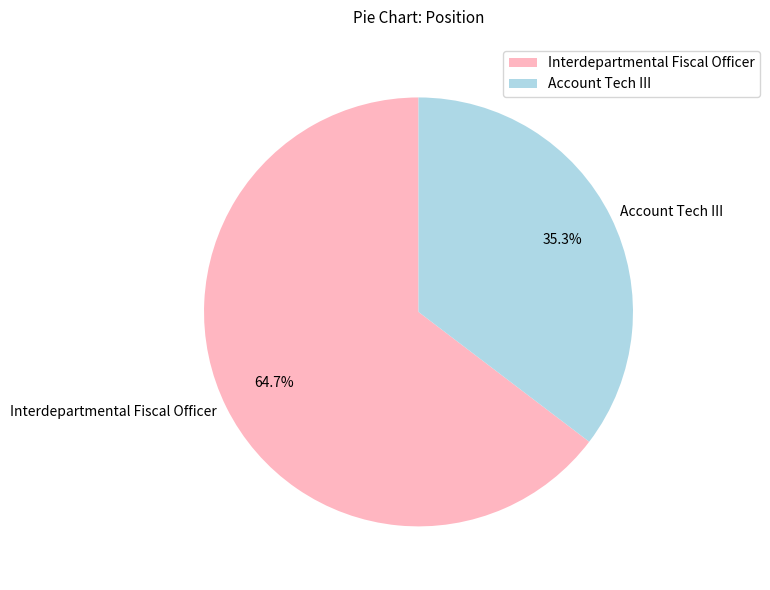

To the nearest percent, what is the difference between the Account Tech III and Interdepartmental Fiscal Officer slice percentages?

29%